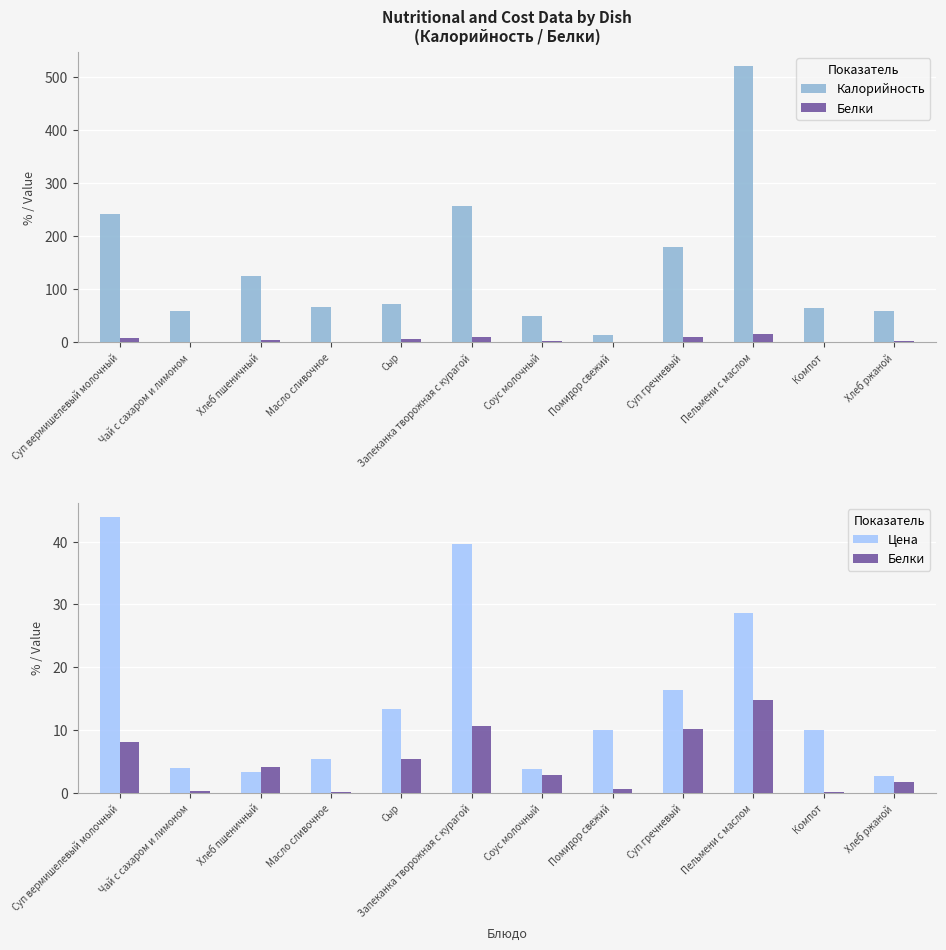

At Суп гречневый, list the series in order from largest to smallest.

Калорийность, Цена, Белки